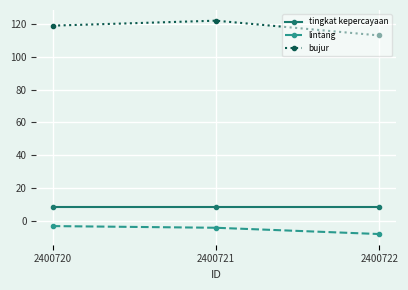

Reading left to right, list all the values displayed in this chart.

tingkat kepercayaan: 2400720=8.0	2400721=8.0	2400722=8.0
lintang: 2400720=-3.4	2400721=-4.4	2400722=-8.3
bujur: 2400720=119.2	2400721=122.3	2400722=113.2